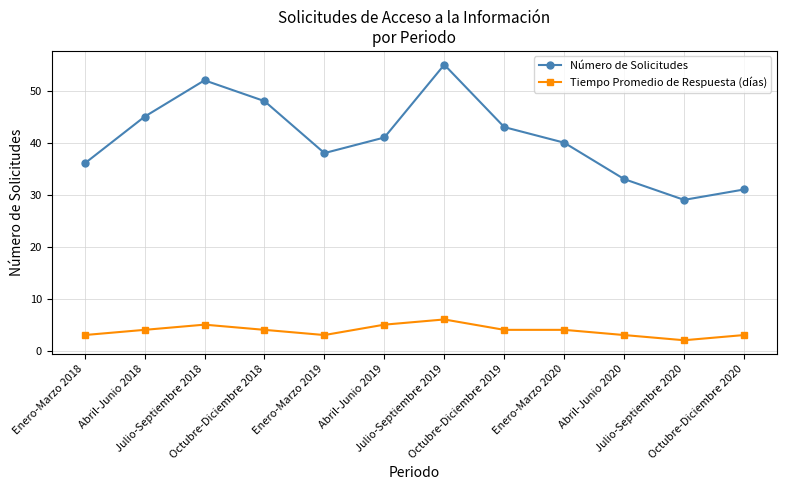

True or false: Número de Solicitudes has a value of 52 at Julio-Septiembre 2018.

True